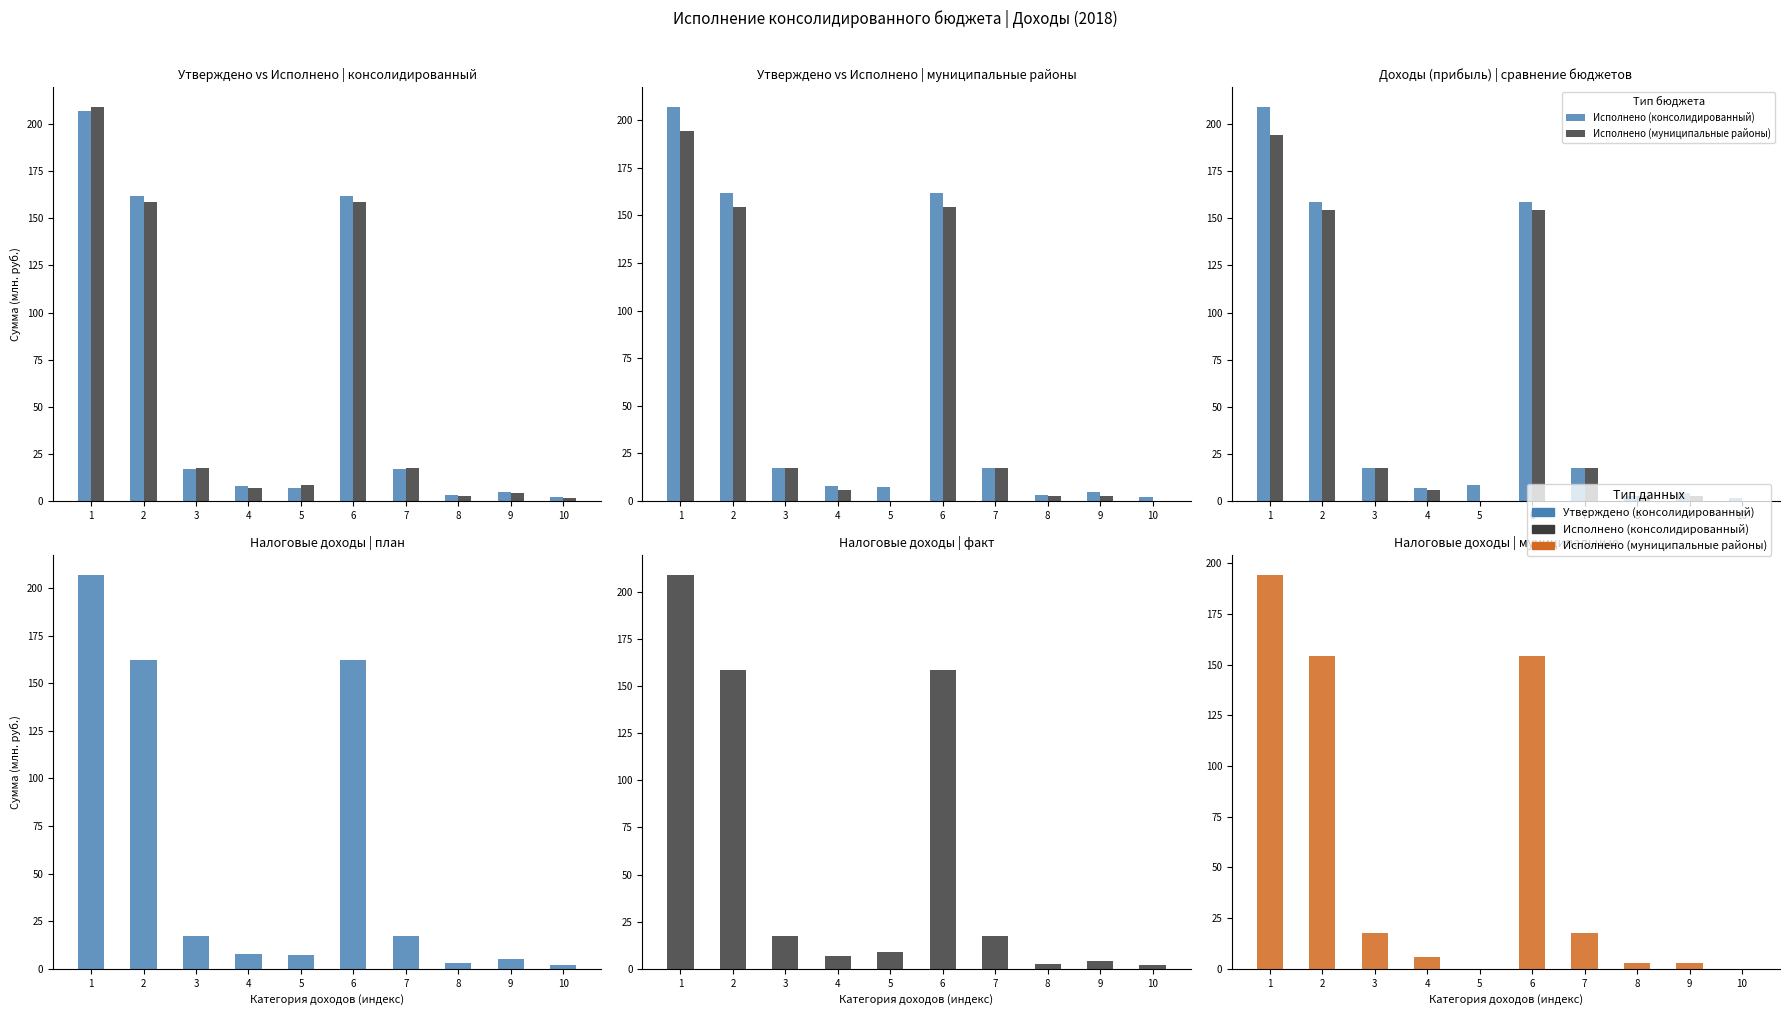

At which label does Исполнено (консолидированный) first exceed 17?

1